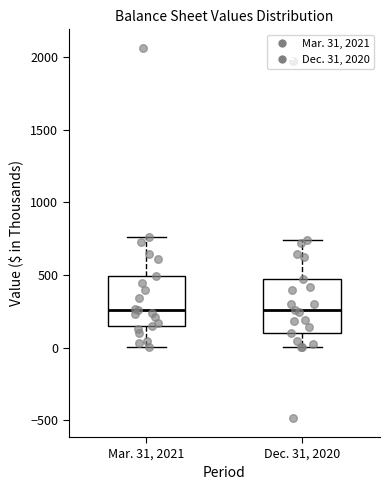

Reading left to right, transcribe this box plot: for each box, give where its median line is, the range the box spans, and where its two whiskers end, as read against the y-axis. The values are not printed on the chart, so give them approximately, as read against the axis.

Mar. 31, 2021: median 250, box 150 to 500, whiskers 0 to 750
Dec. 31, 2020: median 250, box 100 to 450, whiskers 0 to 750